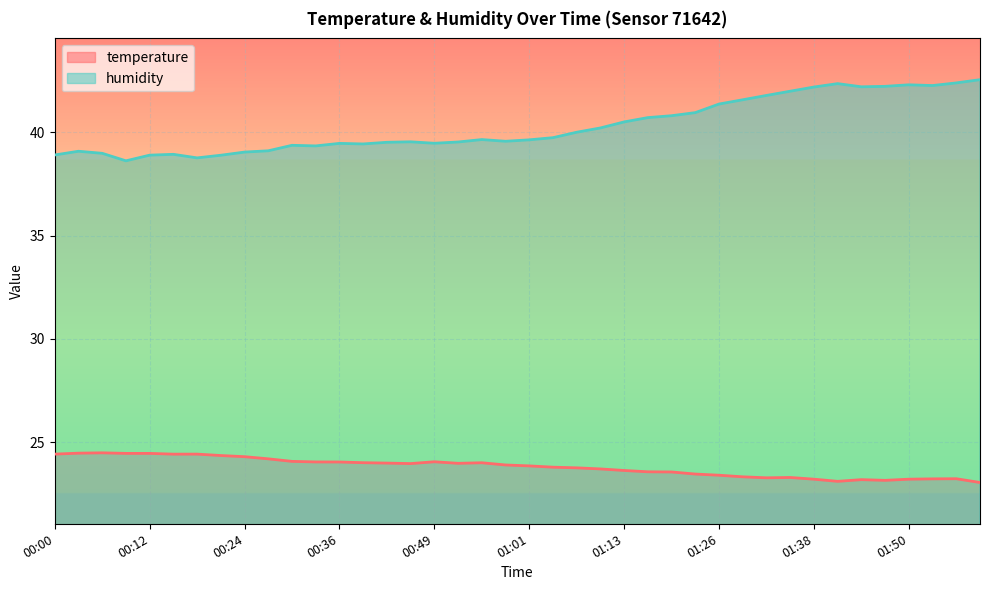

What is the difference between the maximum and minimum values in the temperature series?

1.4